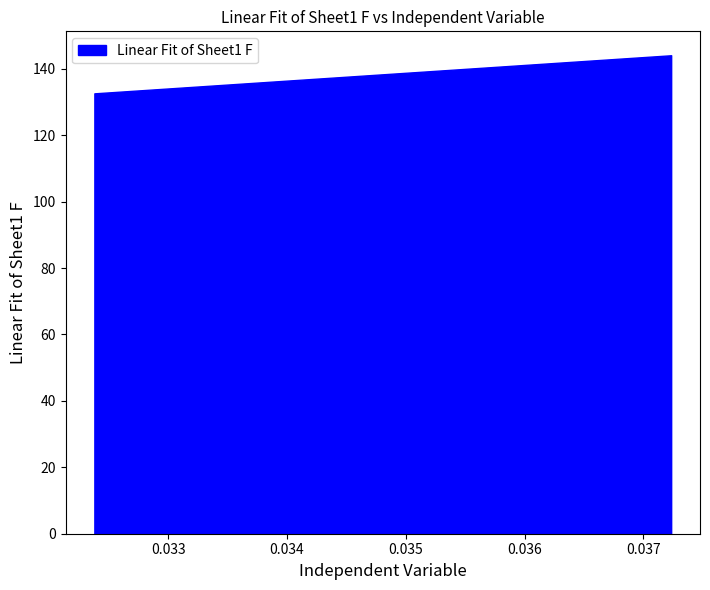

List the labels in order of value, smallest first.

0, 1, 2, 3, 4, 5, 6, 7, 8, 9, 10, 11, 12, 13, 14, 15, 16, 17, 18, 19, 20, 21, 22, 23, 24, 25, 26, 27, 28, 29, 30, 31, 32, 33, 34, 35, 36, 37, 38